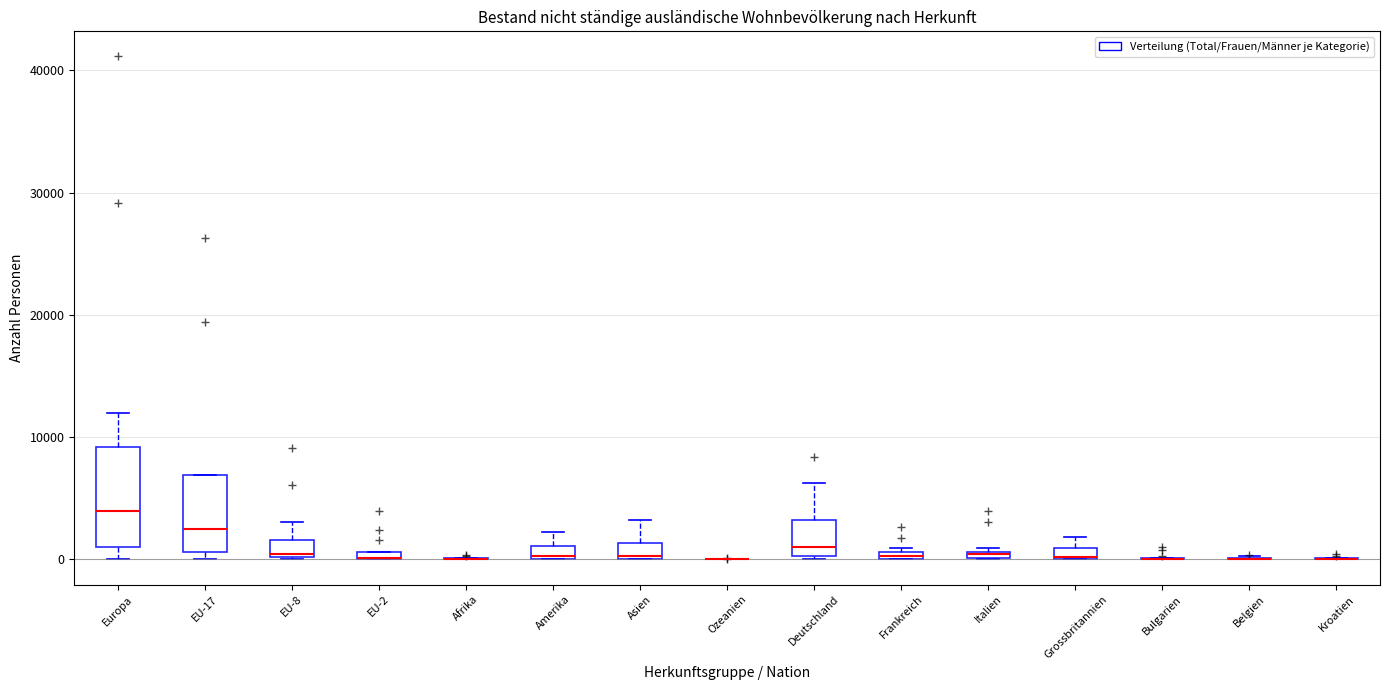

Where is the upper edge of the box for Italien on the y-axis? The values are not printed on the chart, so give them approximately, as read against the axis.

1000